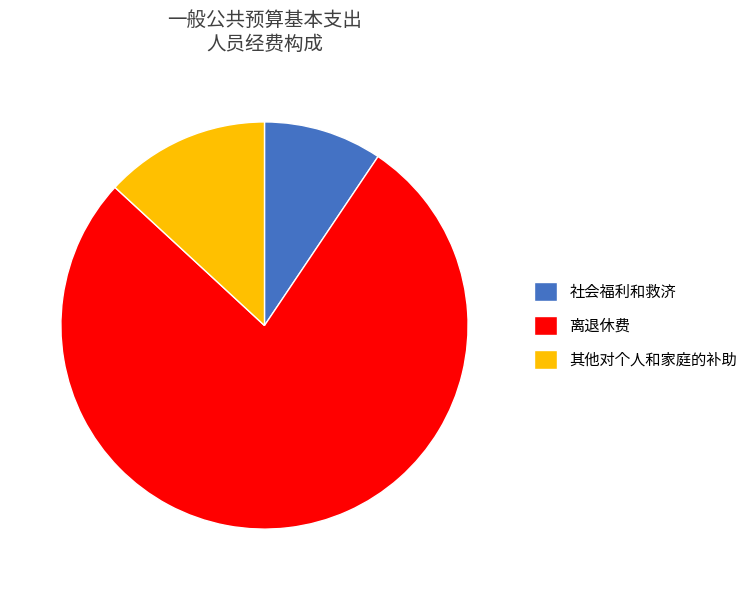

Is the sum of 离退休费 and 其他对个人和家庭的补助 greater than half?

Yes